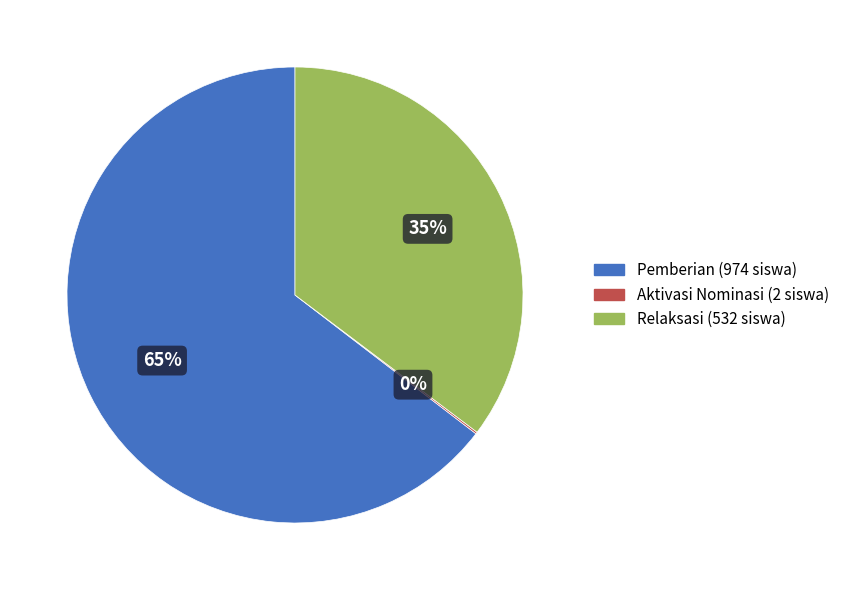

To the nearest percent, what is the average slice percentage?

33%